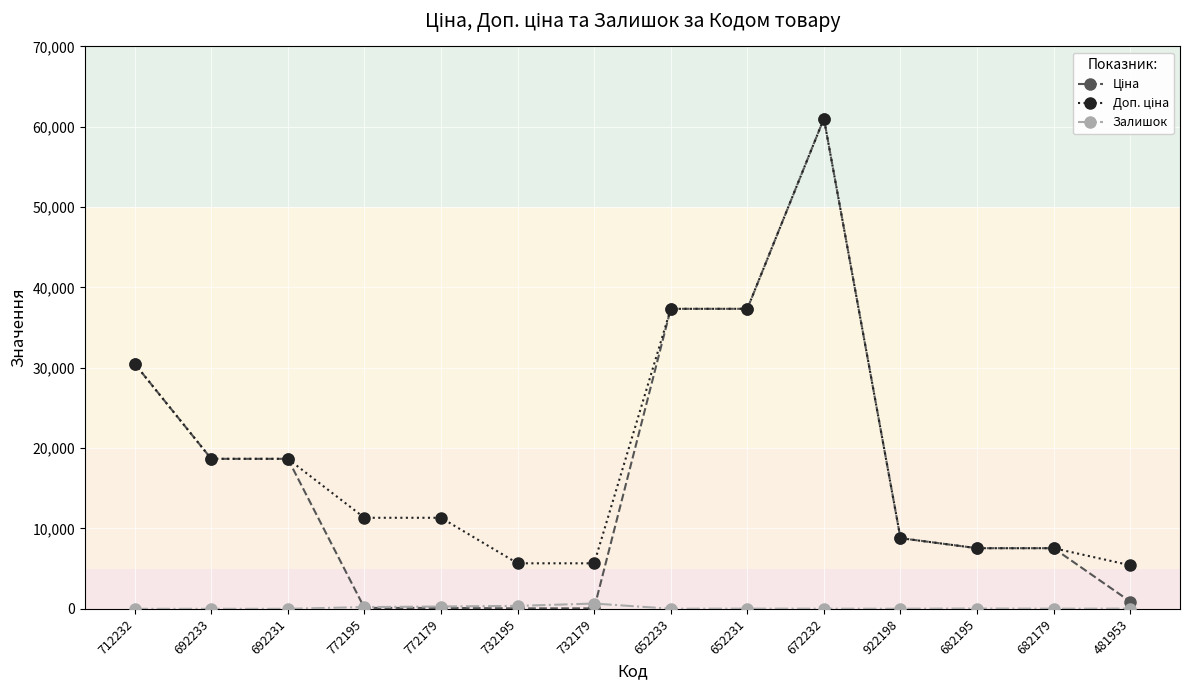

How many distinct data groups are displayed?

3